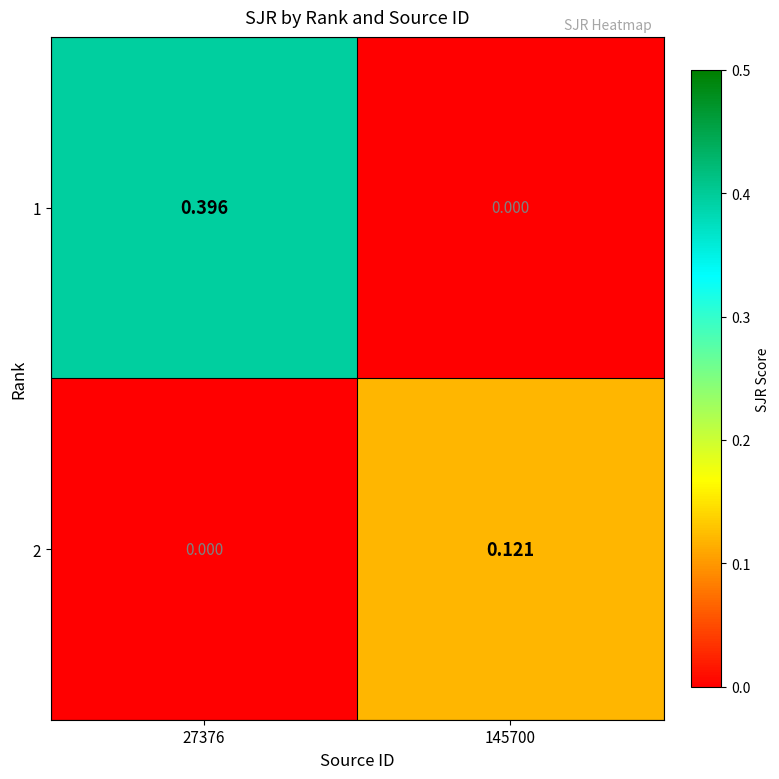

Which series has the largest total across all categories?

1